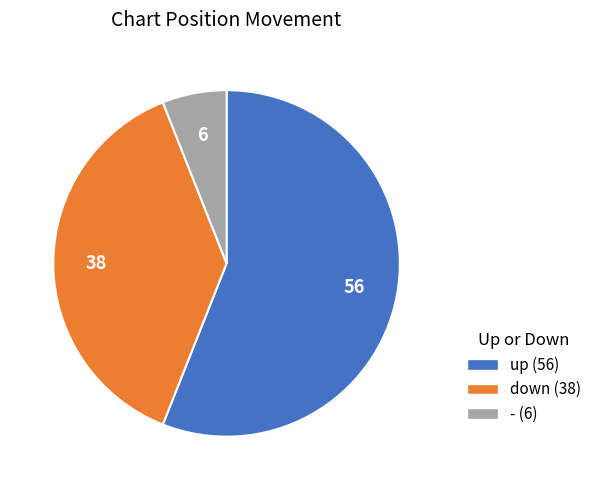

Is the sum of - and up greater than half?

Yes